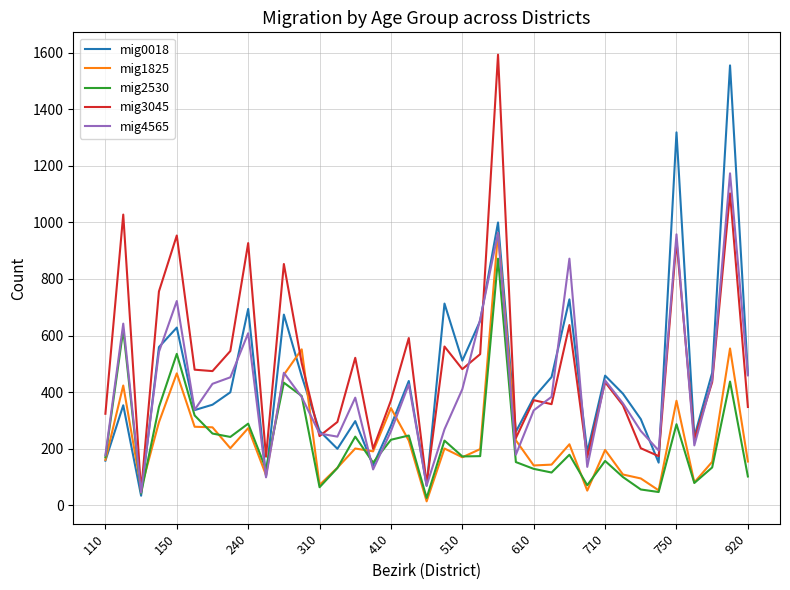

What is the maximum value shown in the chart?

1594